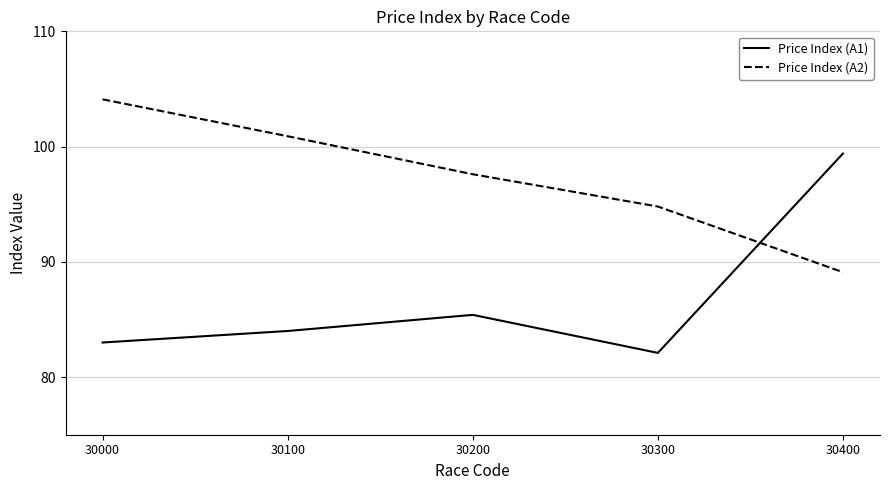

Between 30000 and 30400, which series saw the biggest shift?

Price Index (A1)